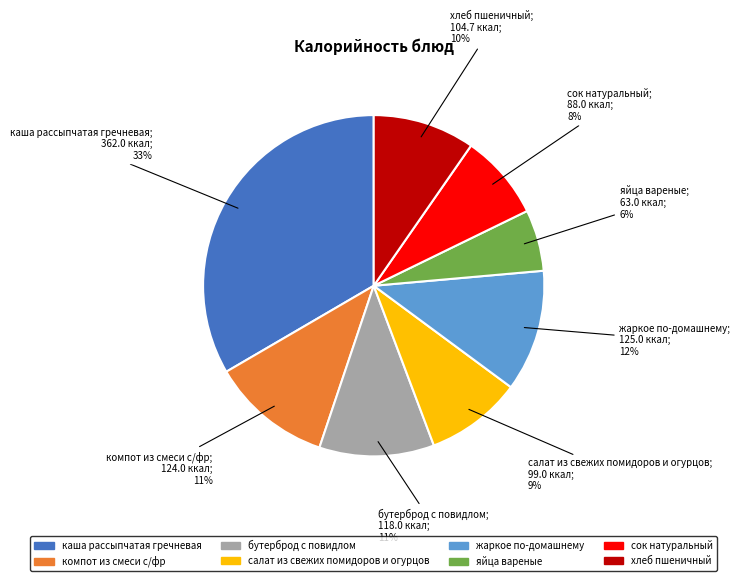

To the nearest percent, what is the combined percentage of сок натуральный and яйца вареные?

14%